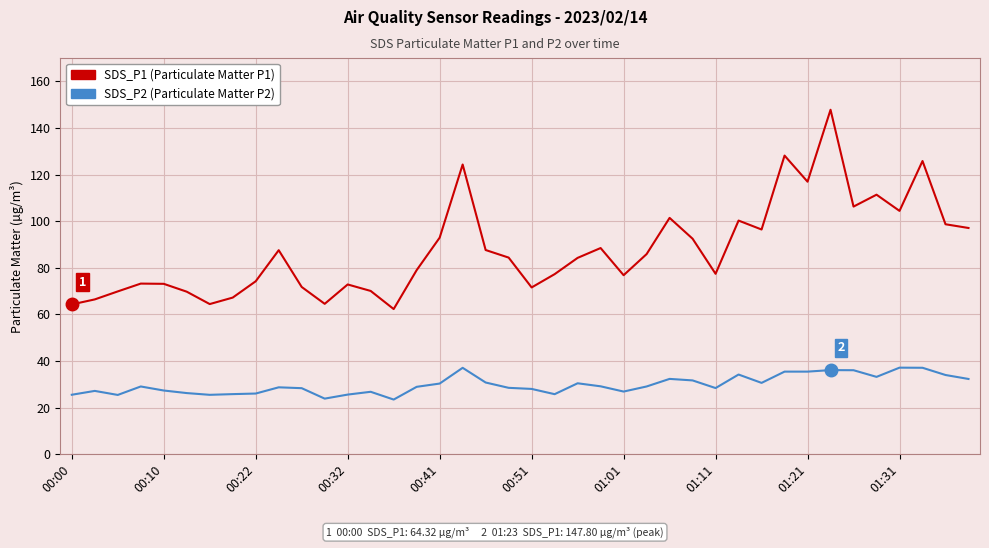

What is the minimum value shown in the chart?

23.5